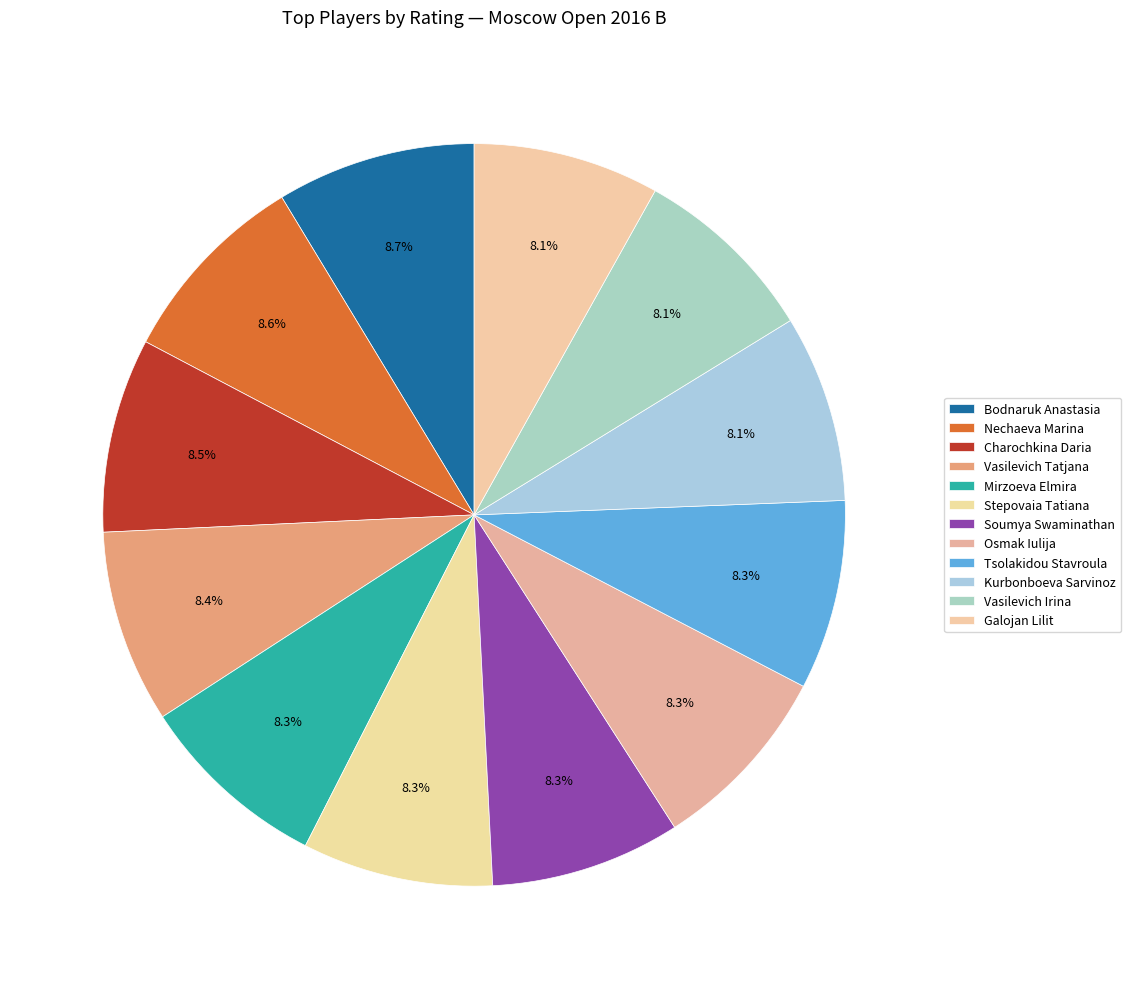

What percentage is NOT represented by Vasilevich Tatjana?

91.6%